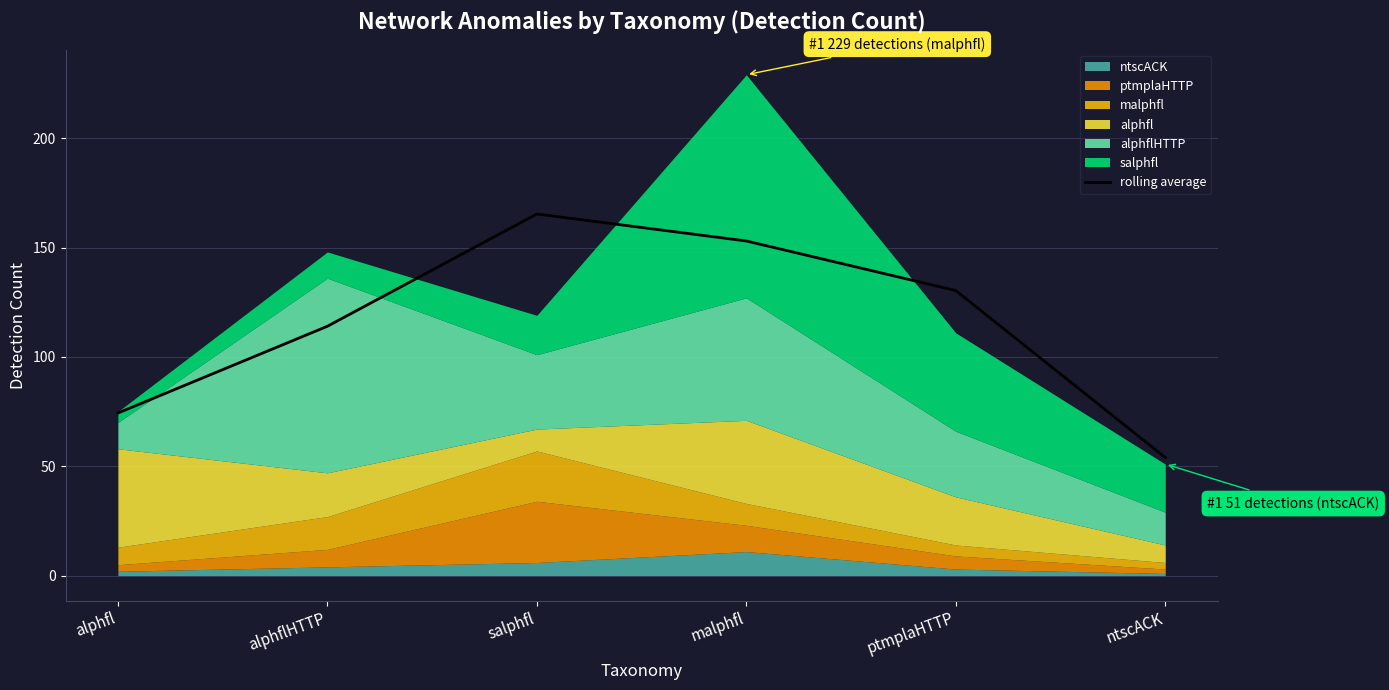

At which label is rolling average closest to 109?

alphflHTTP